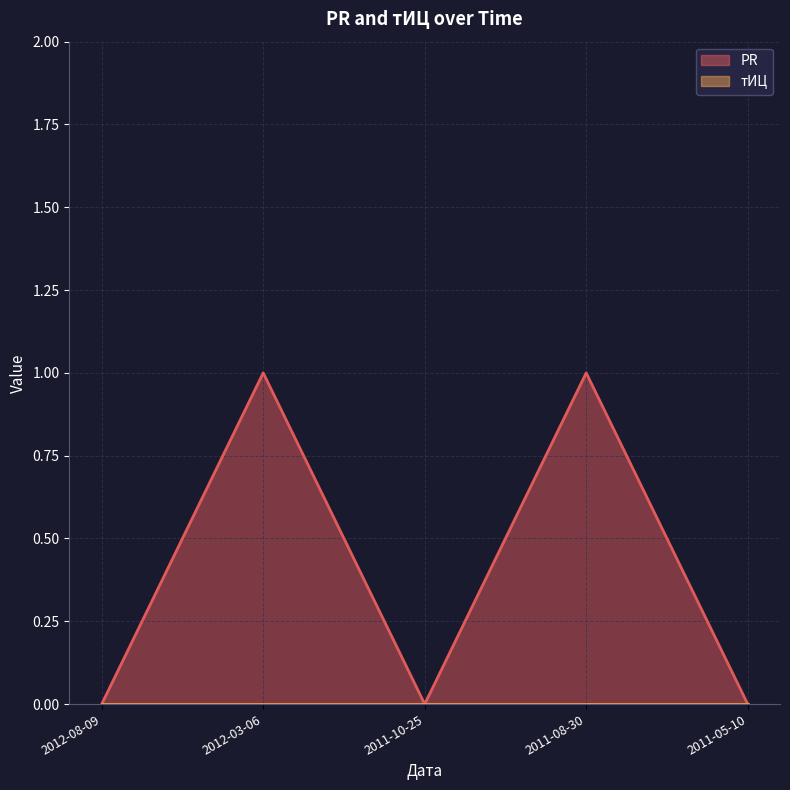

Reading left to right, transcribe all the data shown in this chart.

0	1	0	1	0